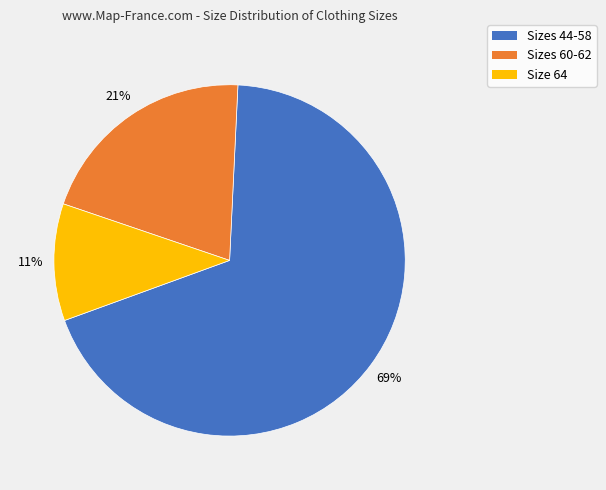

Between Size 64 and Sizes 60-62, which is larger?

Sizes 60-62